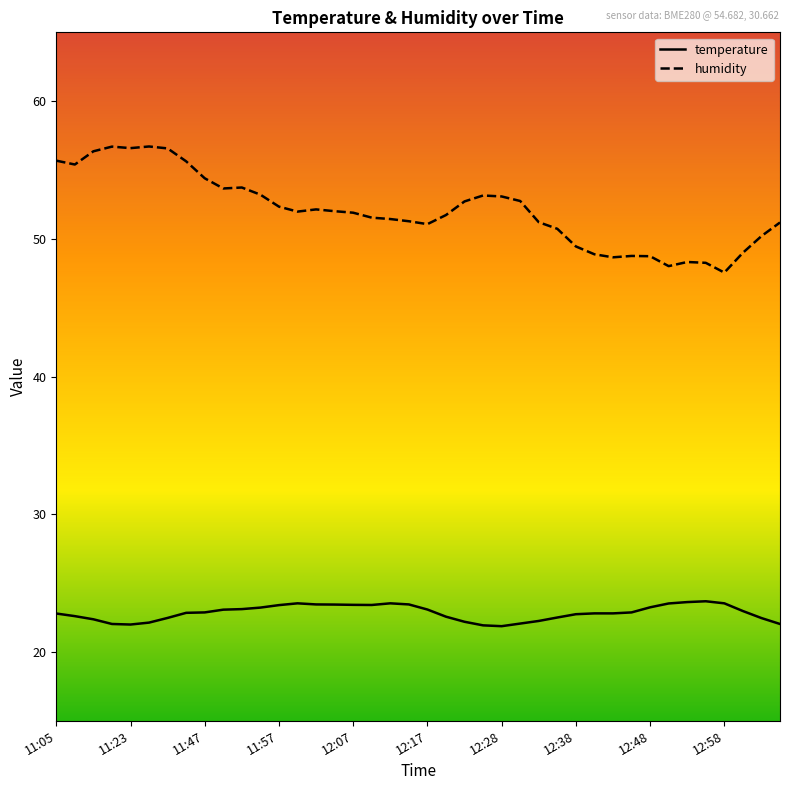

The value of humidity at 11:15 is 56.4. True or false?

True